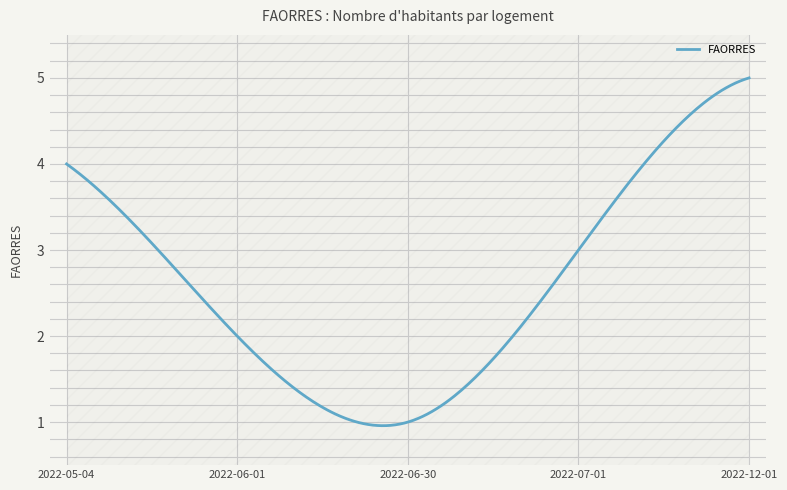

What is the maximum value shown in the chart?

5.0